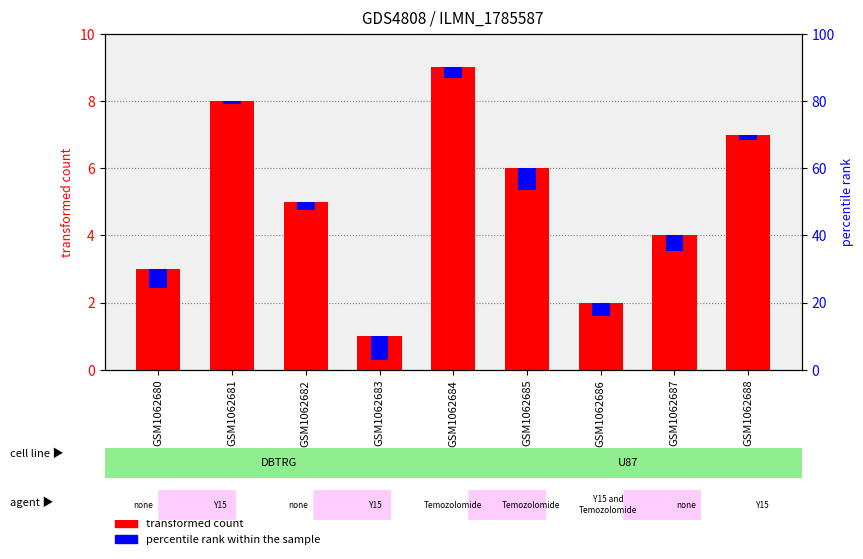

At which category does the chart reach its minimum across all series?

GSM1062681